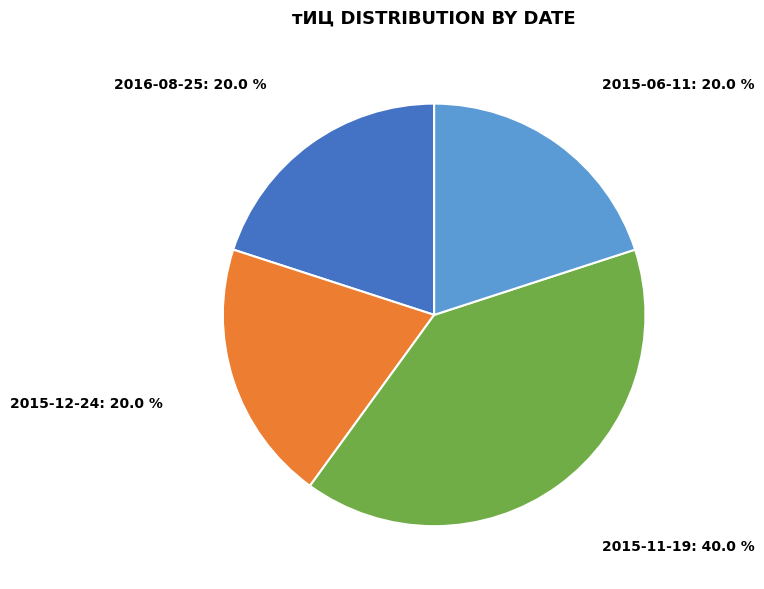

Which slice is the largest?

2015-11-19